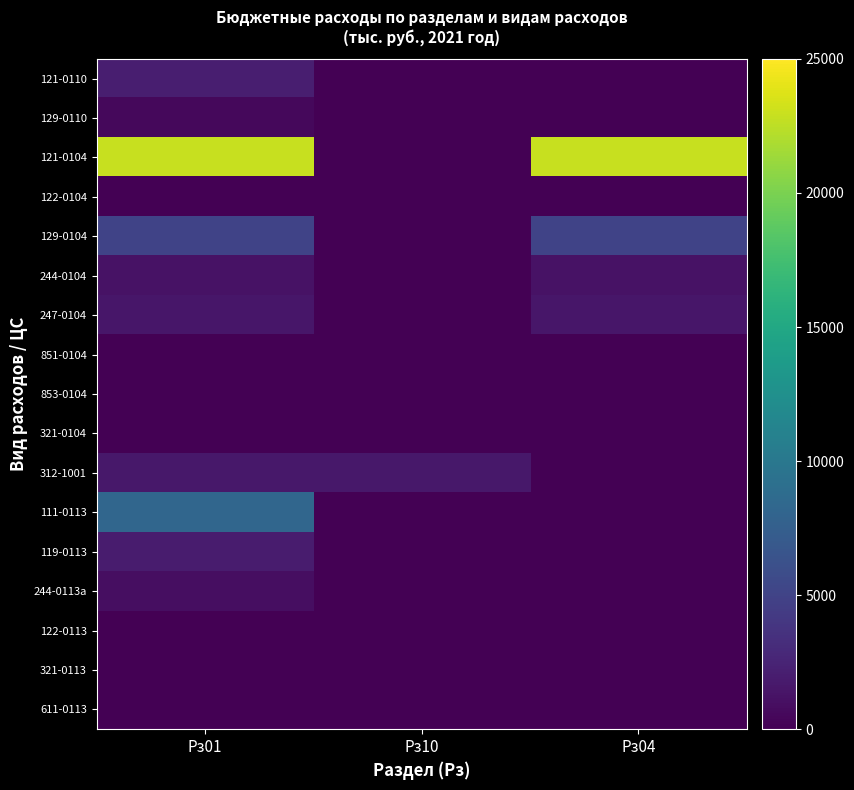

How many data points does each series have?

3